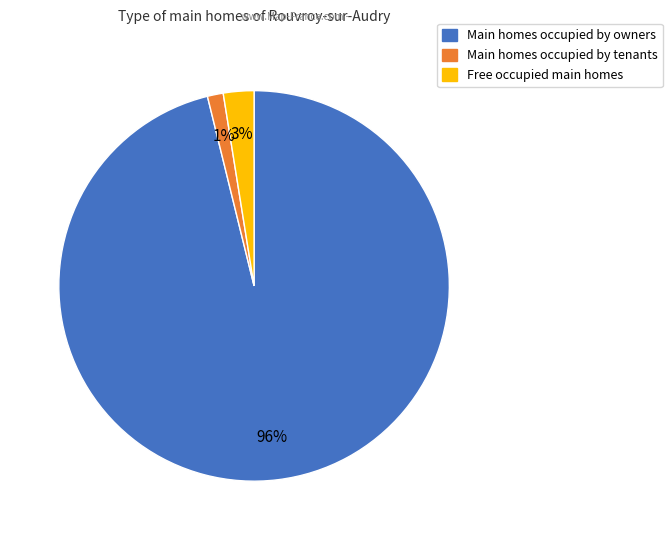

To the nearest percent, what is the average slice percentage?

33%